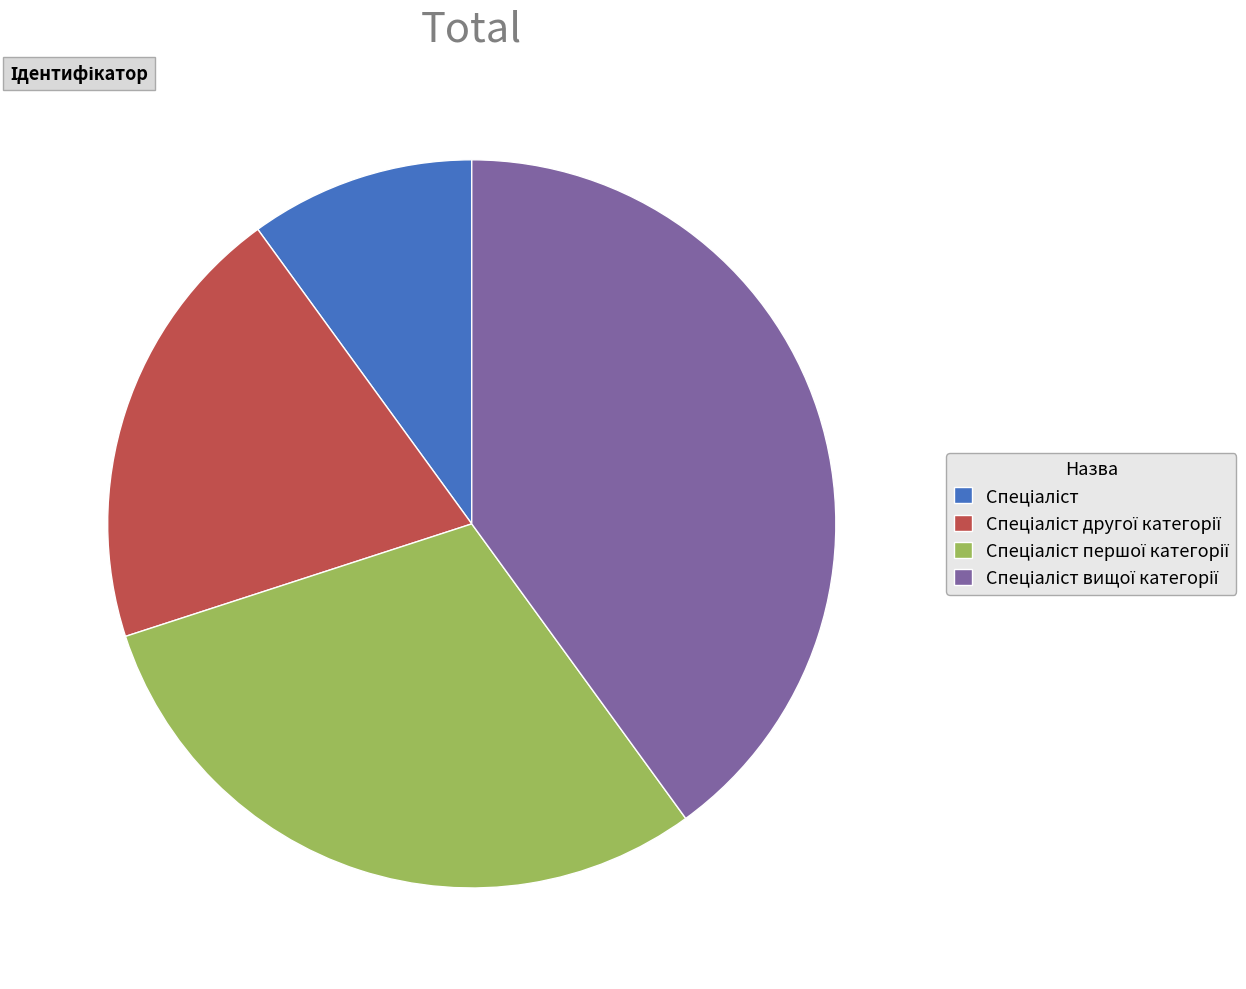

Is there a majority slice in this chart?

No